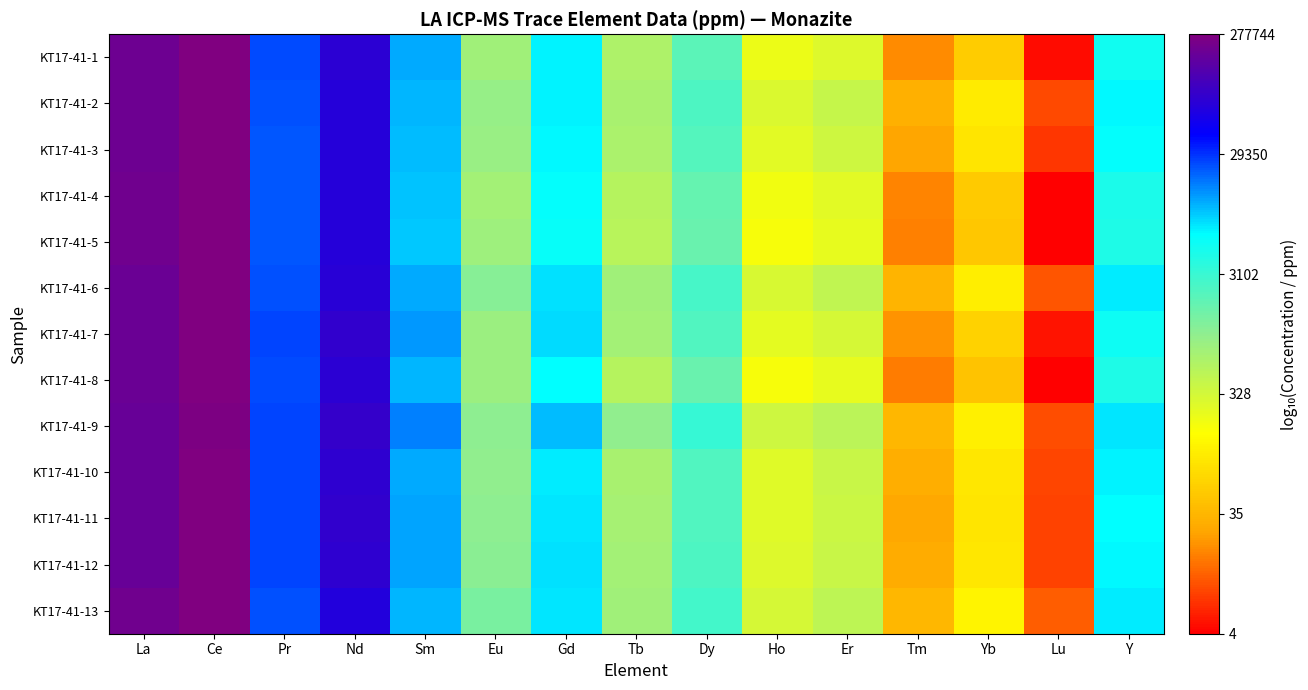

How many data points does each series have?

15